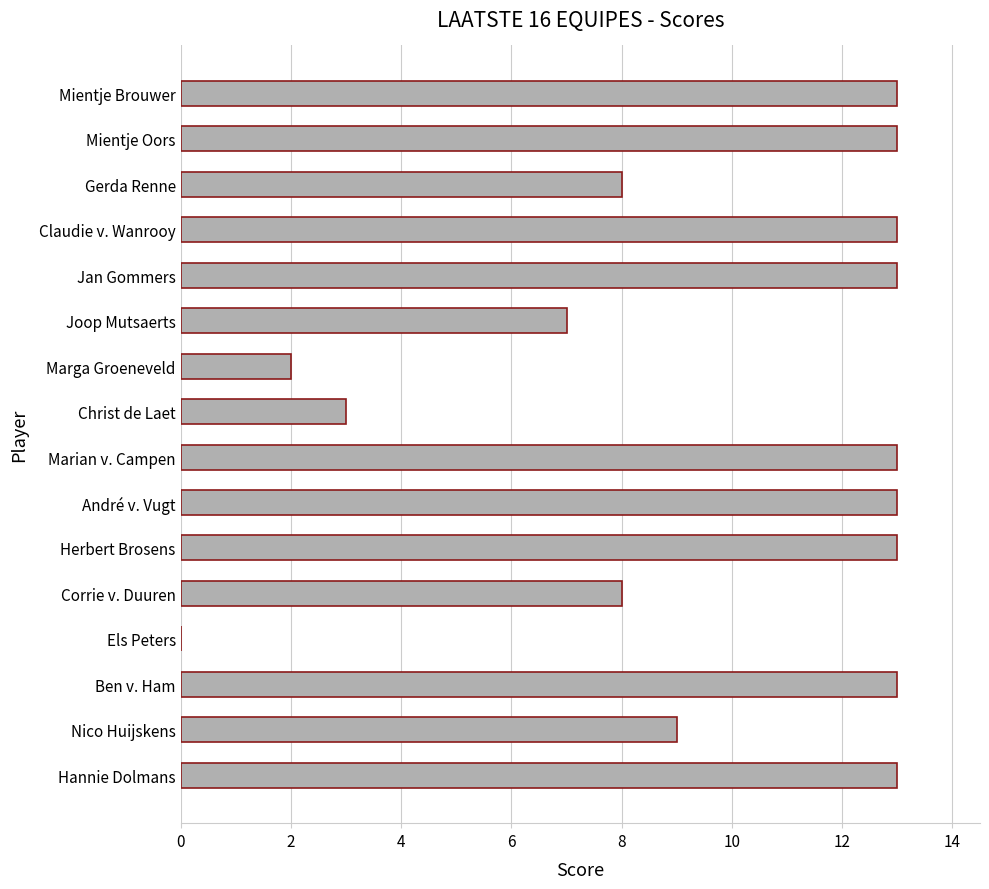

Reading top to bottom, extract all data points from this chart.

Mientje Brouwer=13	Mientje Oors=13	Gerda Renne=8	Claudie v. Wanrooy=13	Jan Gommers=13	Joop Mutsaerts=7	Marga Groeneveld=2	Christ de Laet=3	Marian v. Campen=13	André v. Vugt=13	Herbert Brosens=13	Corrie v. Duuren=8	Els Peters=0	Ben v. Ham=13	Nico Huijskens=9	Hannie Dolmans=13